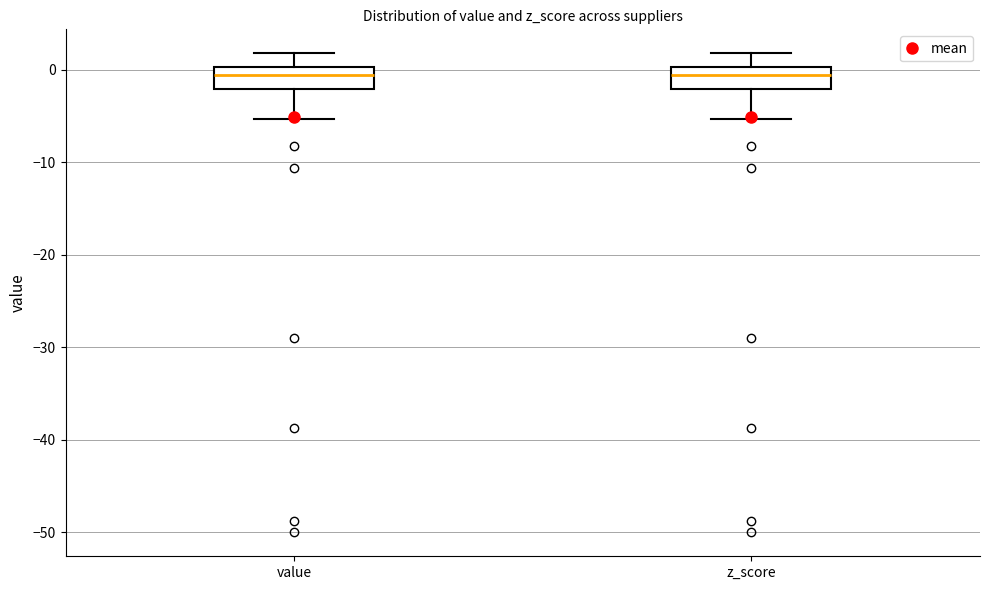

Reading left to right, read every box against the y-axis: the position of its median line, the range the box covers, and the ends of its whiskers. The values are not printed on the chart, so give them approximately, as read against the axis.

value: median -1, box -2 to 0, whiskers -5 to 2
z_score: median -1, box -2 to 0, whiskers -5 to 2